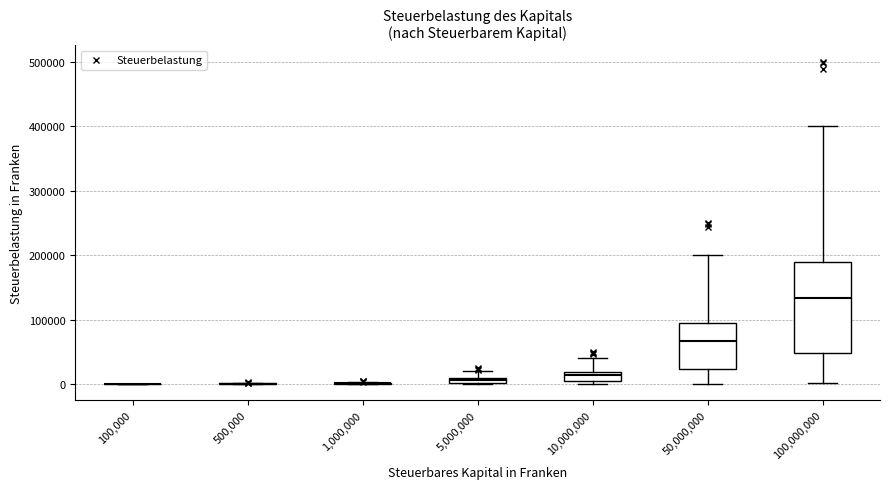

Comparing the boxes themselves (not the whiskers), which one is the tallest?

100,000,000